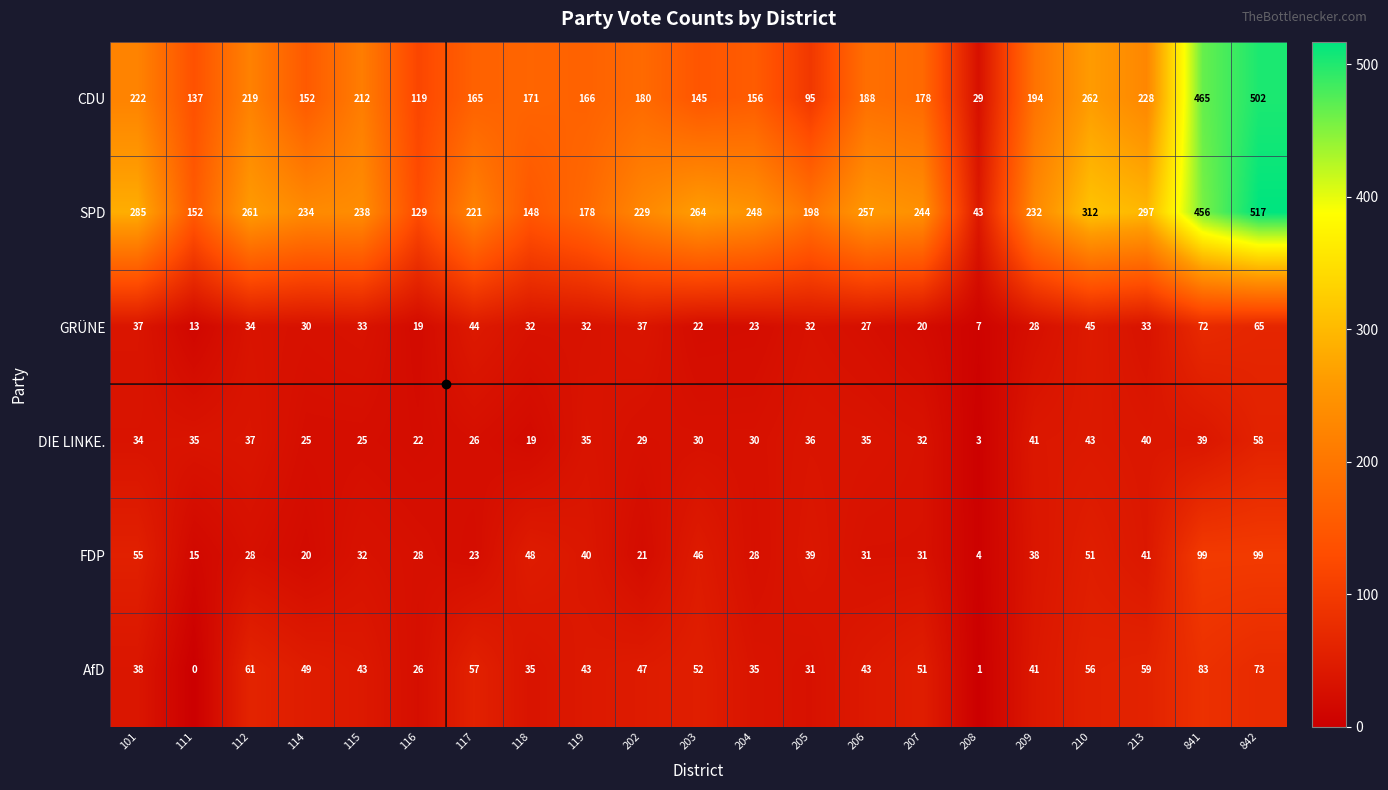

At which label is SPD closest to 280?

101